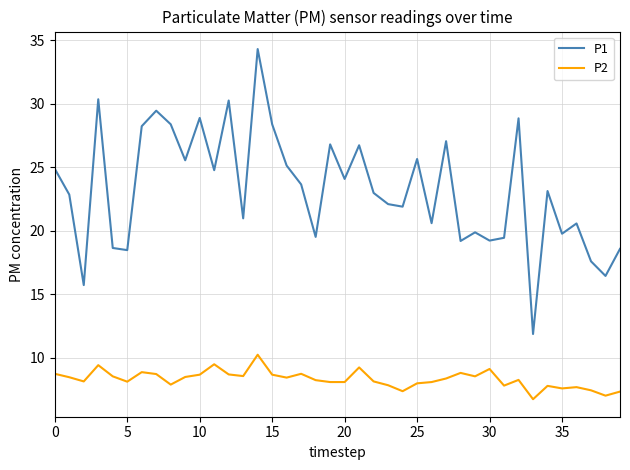

Rank the series by their maximum value, from highest to lowest.

P1, P2